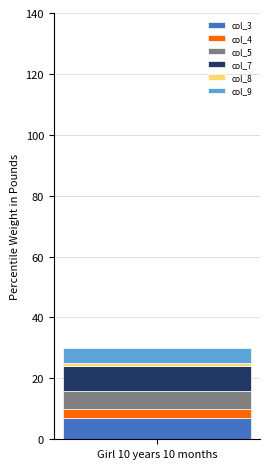

Count the number of categories in the chart.

1